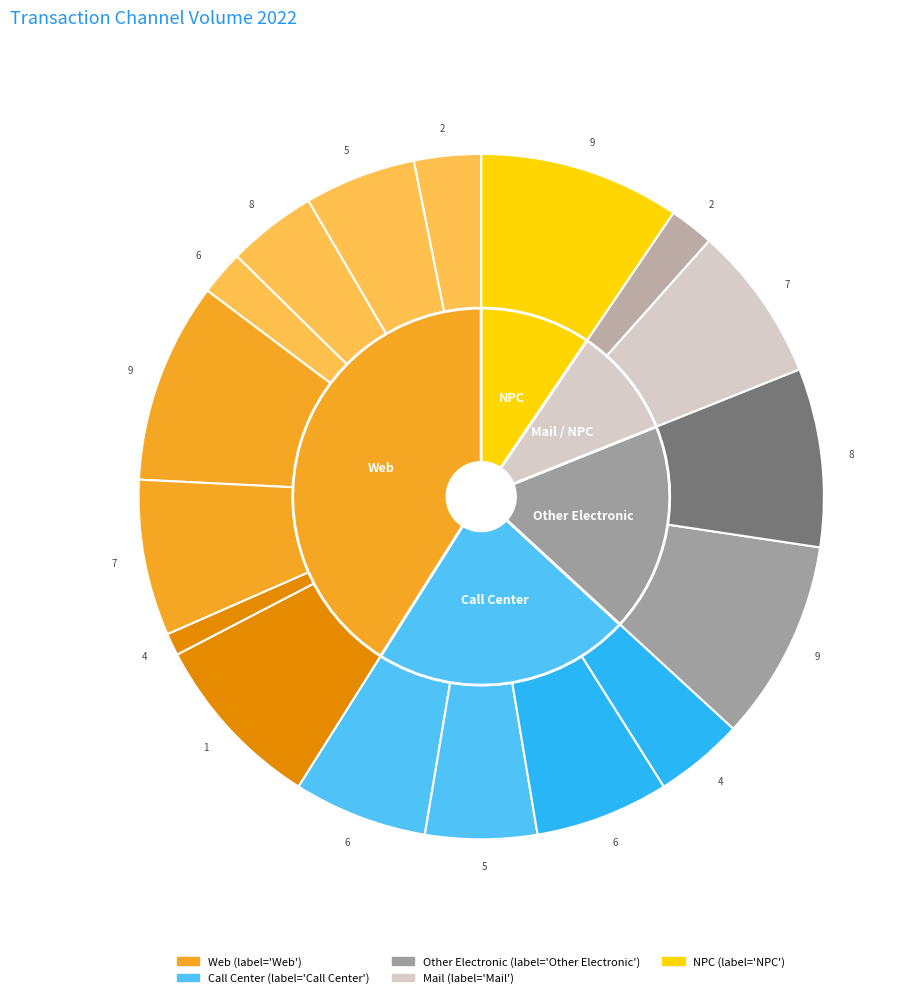

Combined, do 5 and 7 account for over 50%?

No